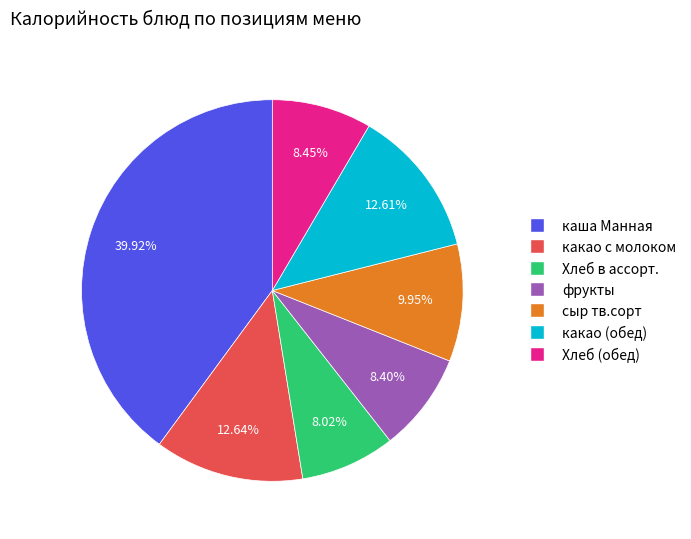

Is there any slice that represents more than half of the pie?

No